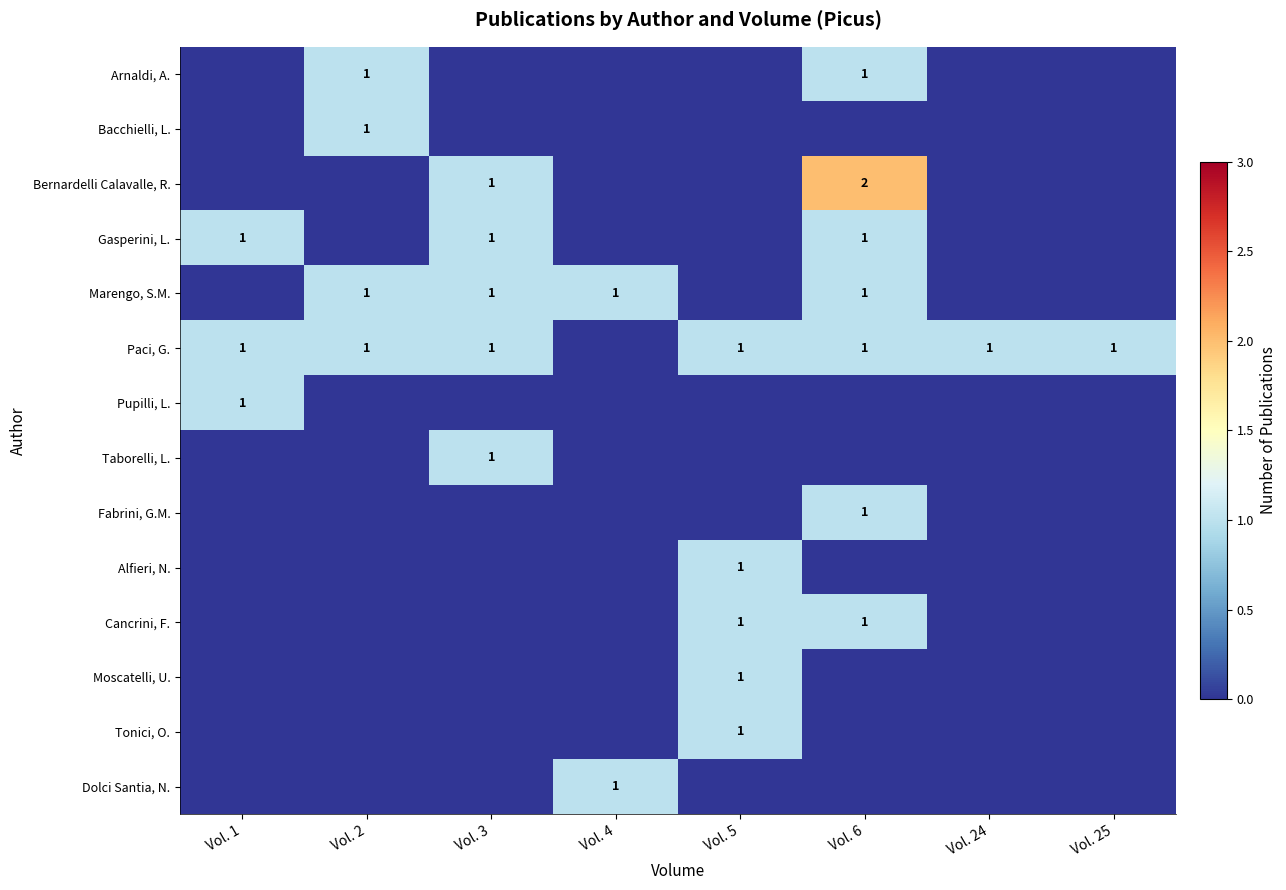

True or false: Dolci Santia, N. has a value of 1 at Vol. 4.

True